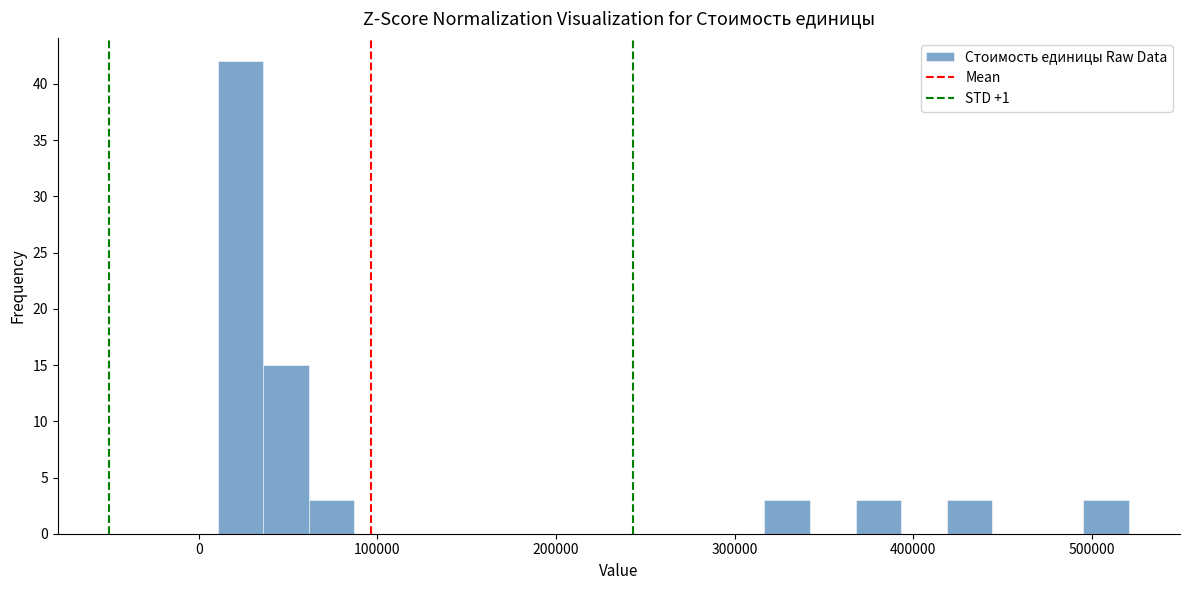

Read against the x-axis, roughly where is the centre of the tallest bar?

20000